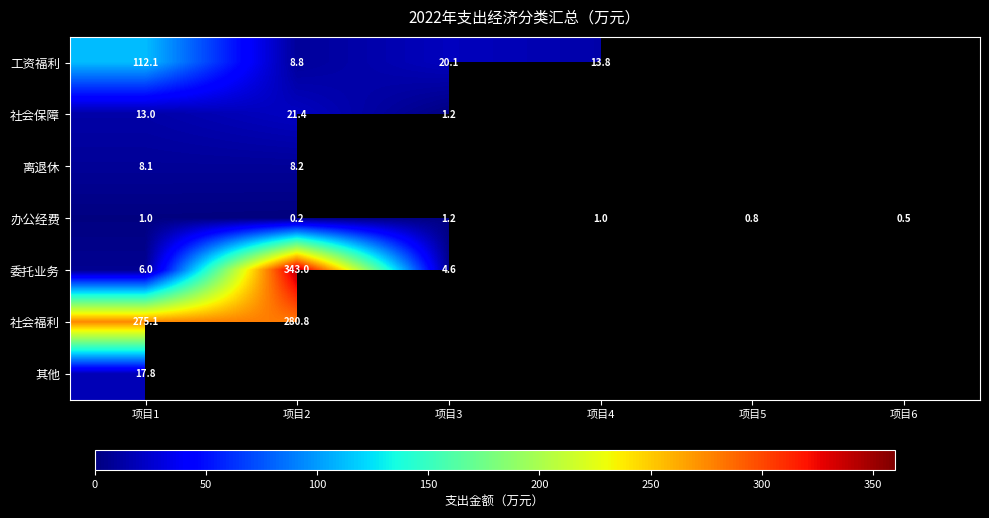

Where is 委托业务 nearest to the value 173?

项目1